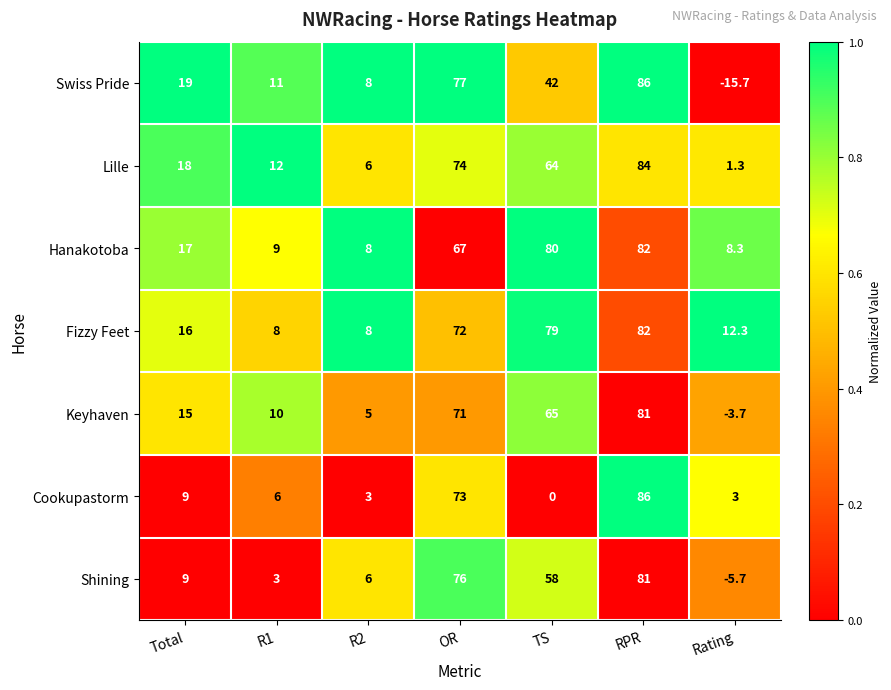

What is the minimum value shown in the chart?

-15.7